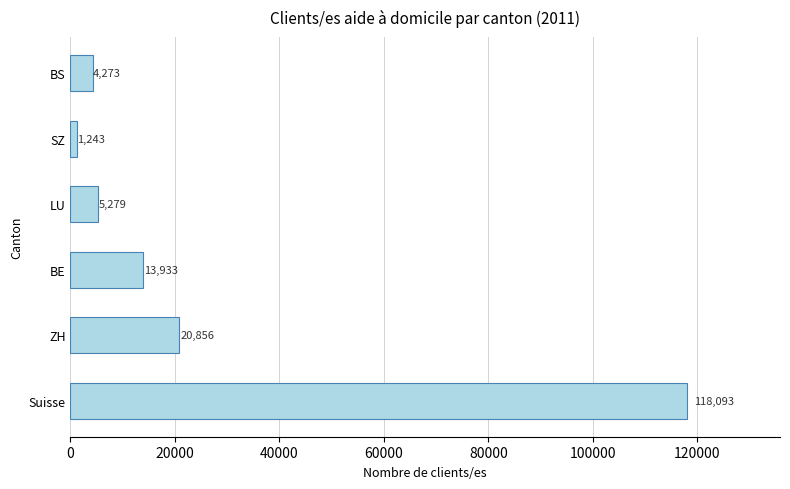

What is the change in value from ZH to SZ?

-19613